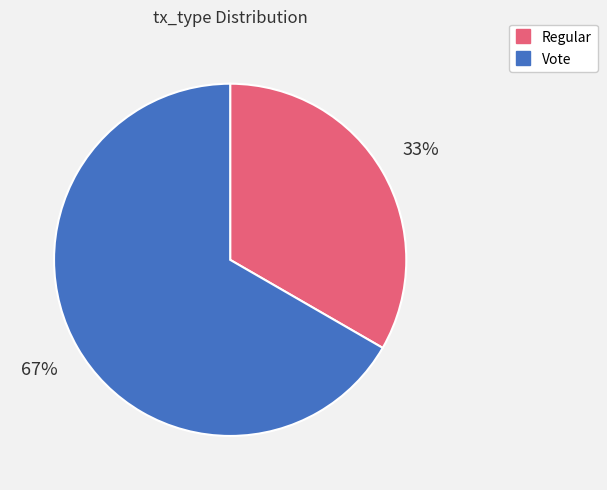

How many slices are in this pie chart?

2